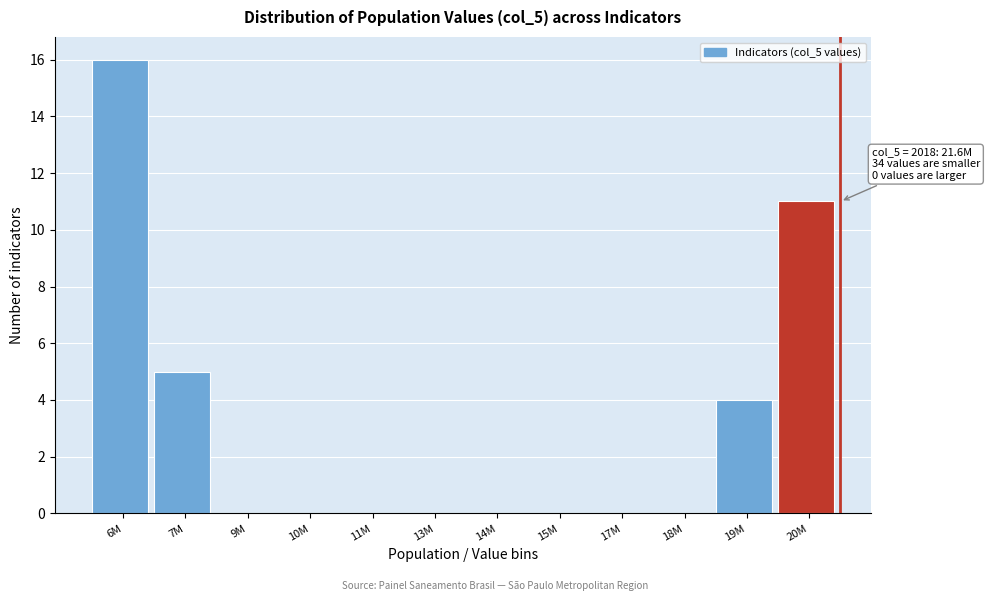

Reading left to right, transcribe all the data shown in this chart.

6M=16	7M=5	9M=0	10M=0	11M=0	13M=0	14M=0	15M=0	17M=0	18M=0	19M=4	20M=11